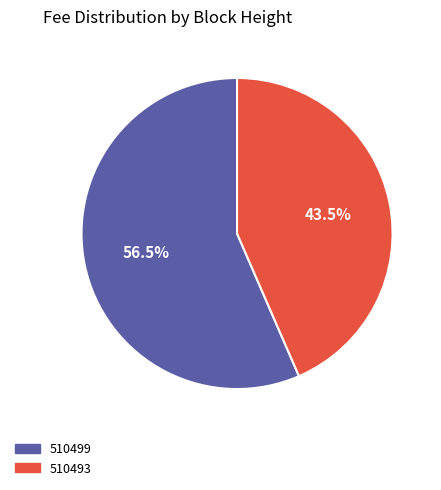

To the nearest percent, what is the difference between the largest and smallest slice percentages?

13%